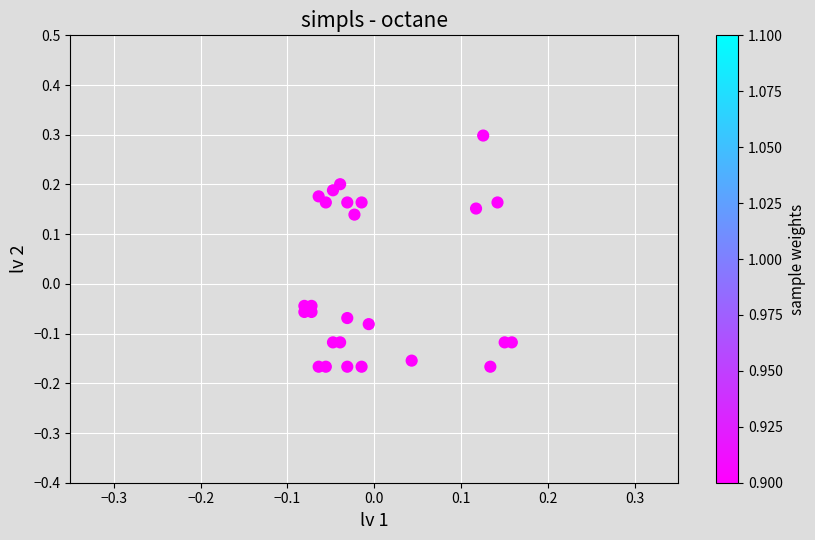

Count the number of points in this scatter plot.

26